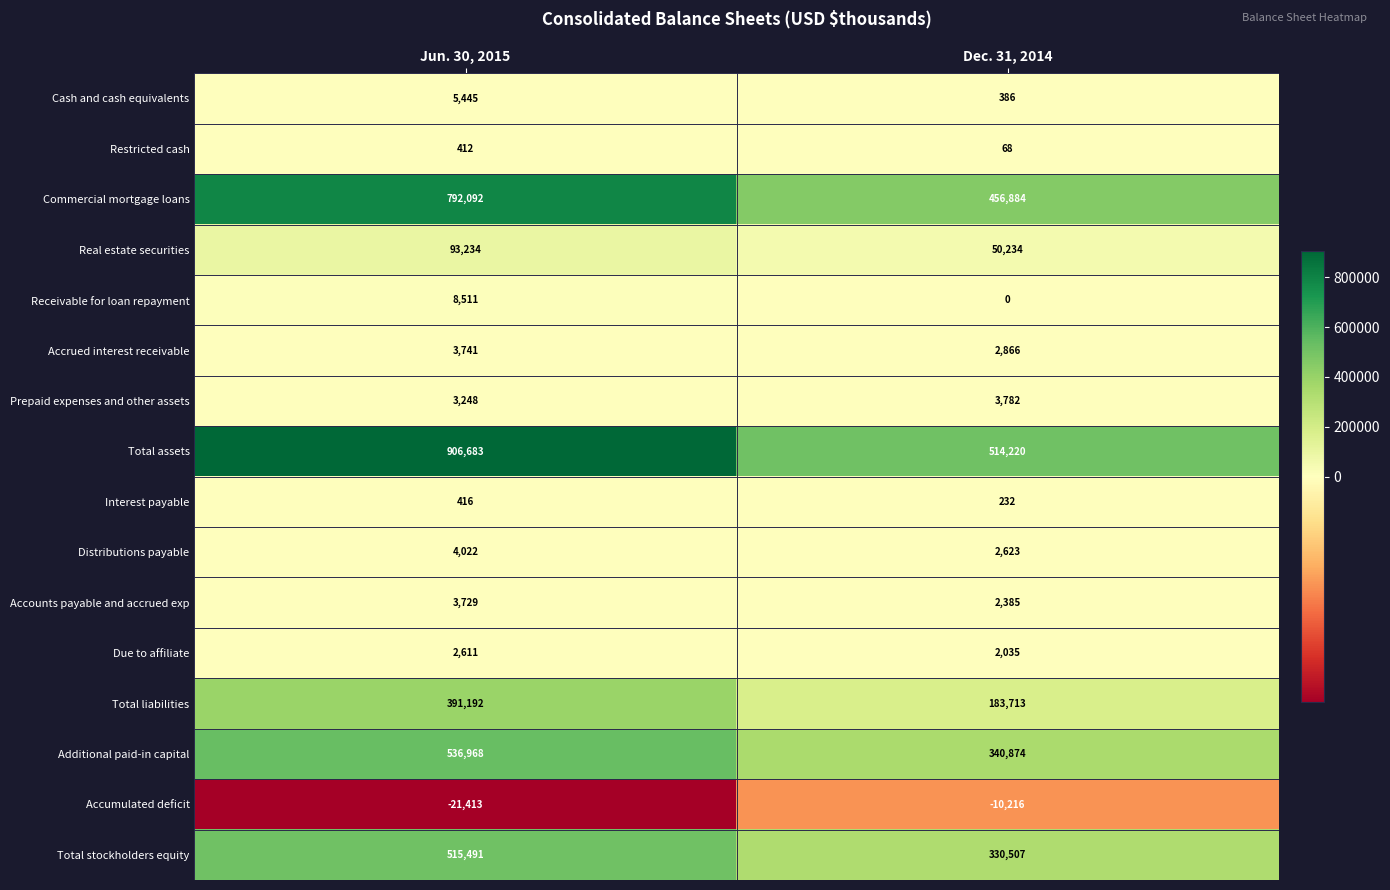

Where is Cash and cash equivalents nearest to the value 2915?

Dec. 31, 2014